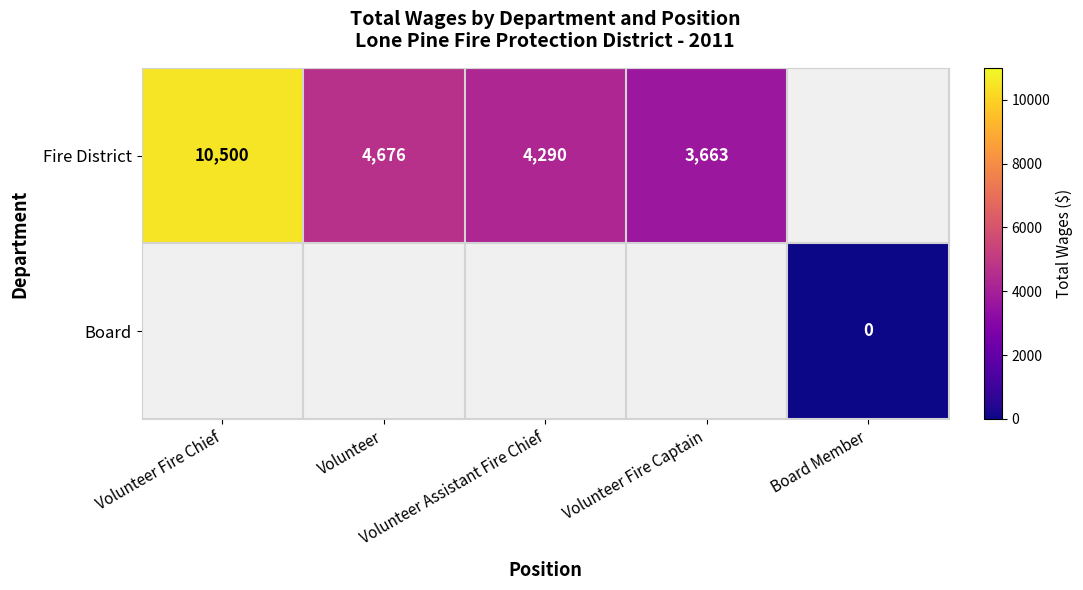

Rank the series by their average value, from highest to lowest.

Fire District, Board